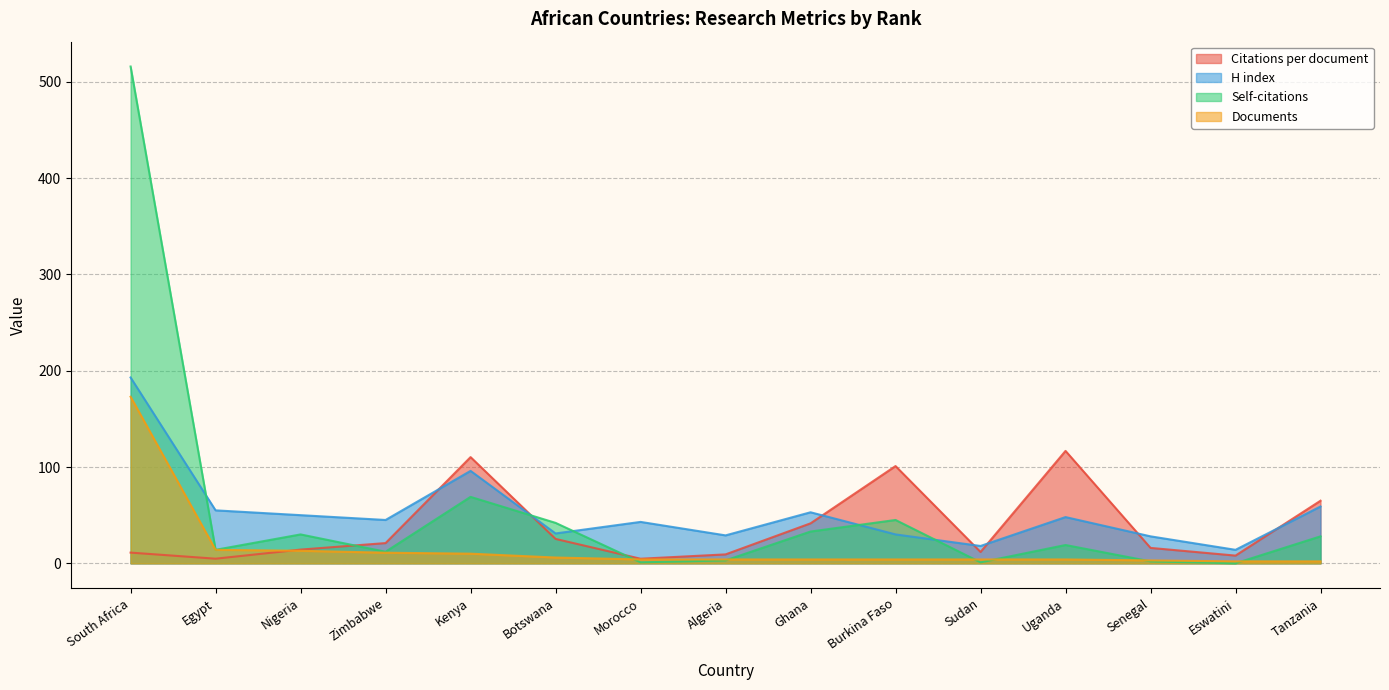

Which series ends up on top after the final intersection of Documents and Citations per document?

Citations per document